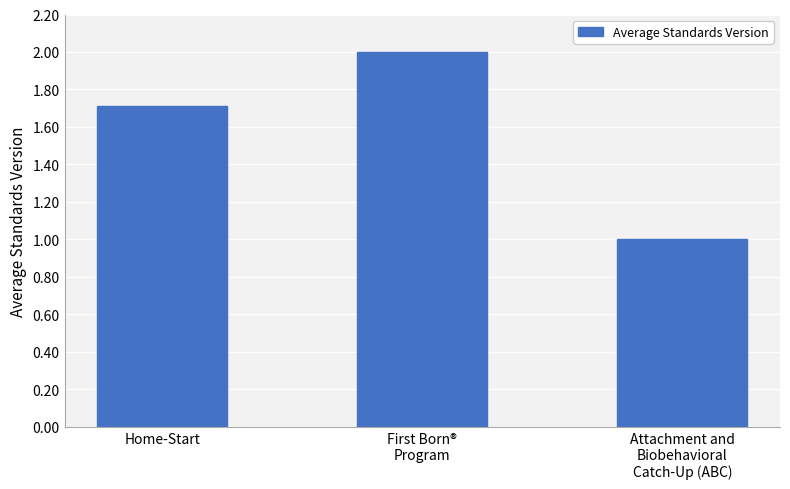

The value at Attachment and
Biobehavioral
Catch-Up (ABC) is 1.0. True or false?

True